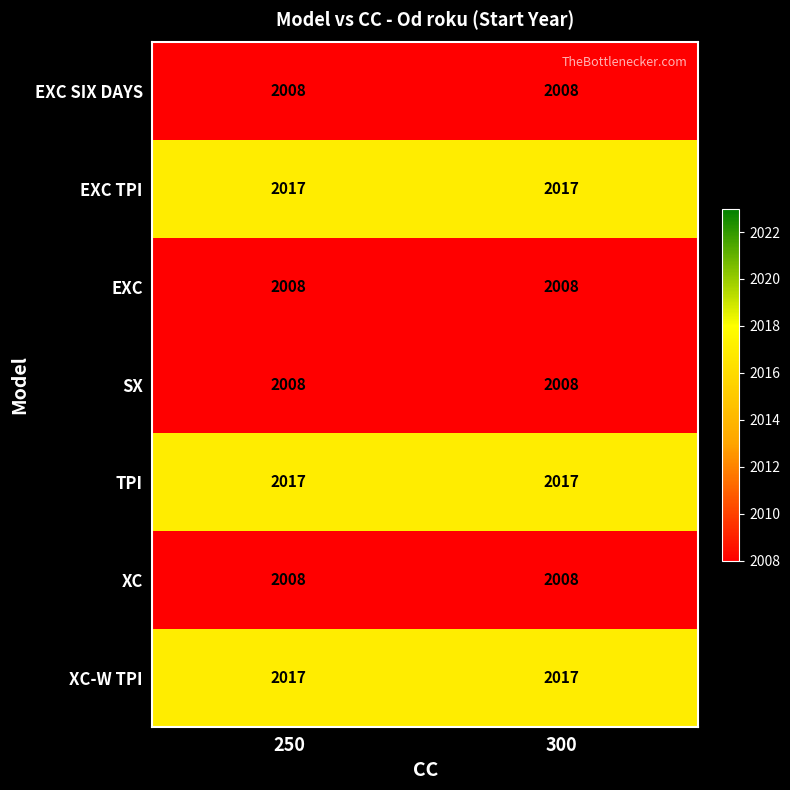

What is the greatest value displayed?

2017